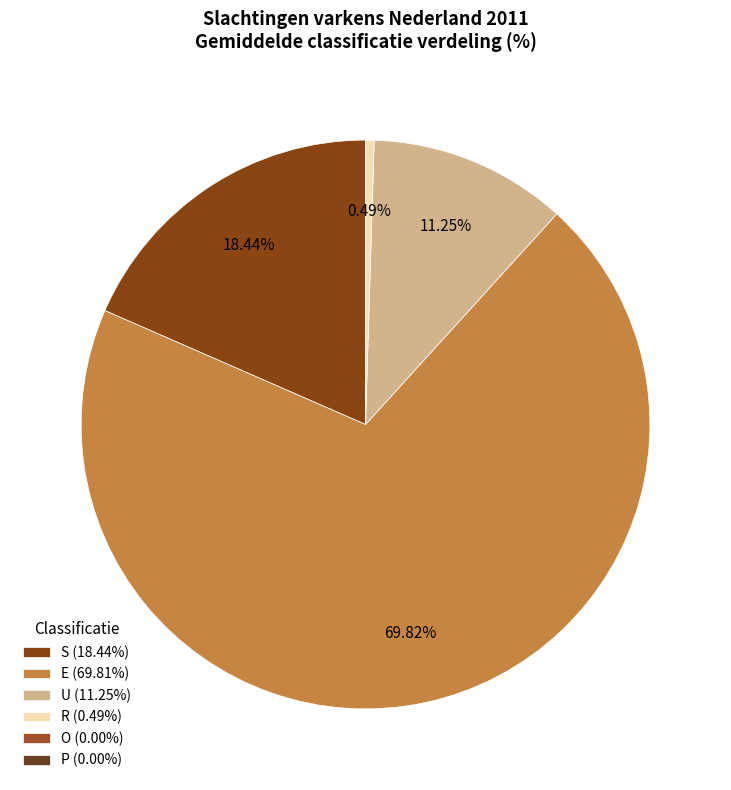

What percentage is NOT represented by S?

81.6%